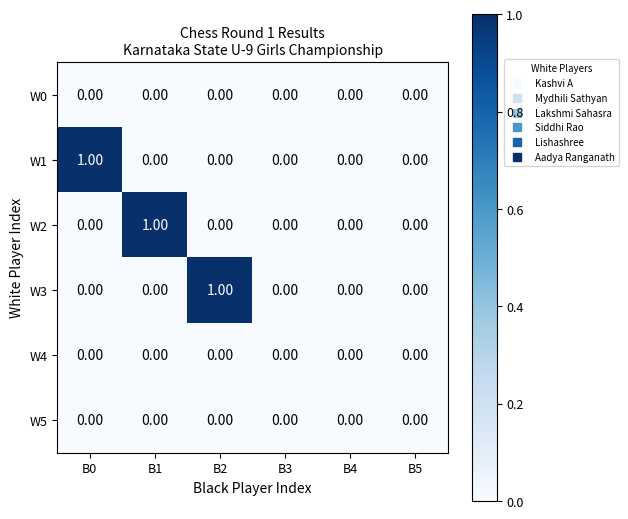

Between B1 and B3, which series saw the biggest shift?

W2